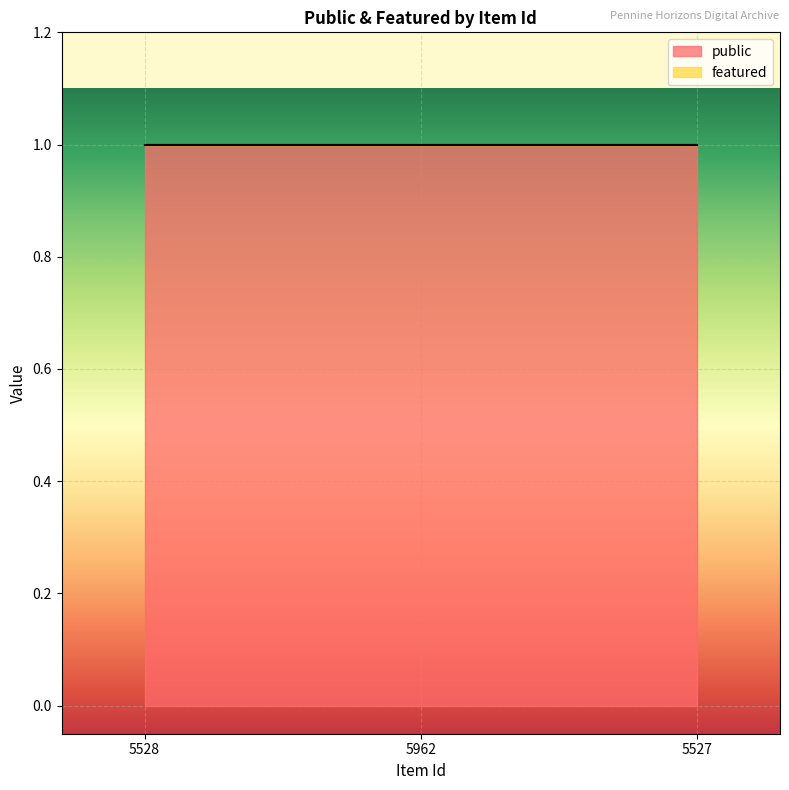

Between 5527 and 5962, which is larger?

5527